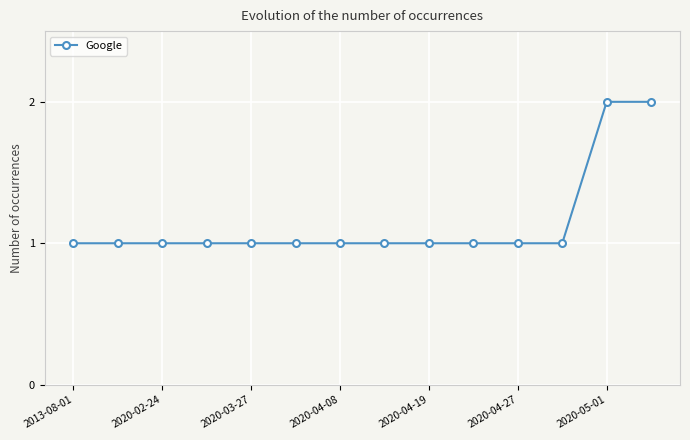

What is the value of the 14th point from the left?

2